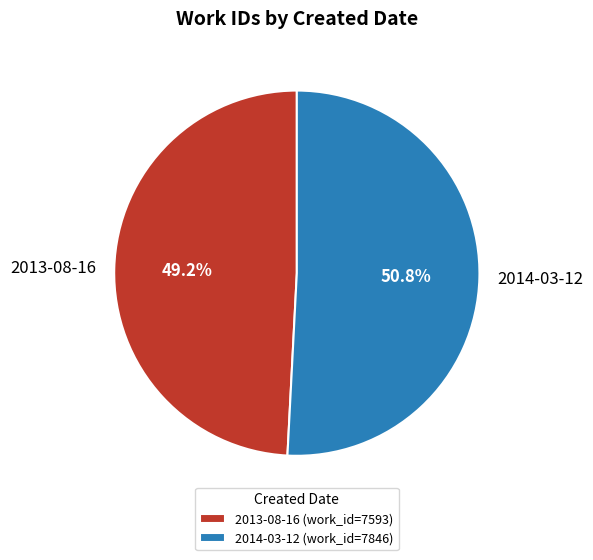

Between 2014-03-12 and 2013-08-16, which is larger?

2014-03-12